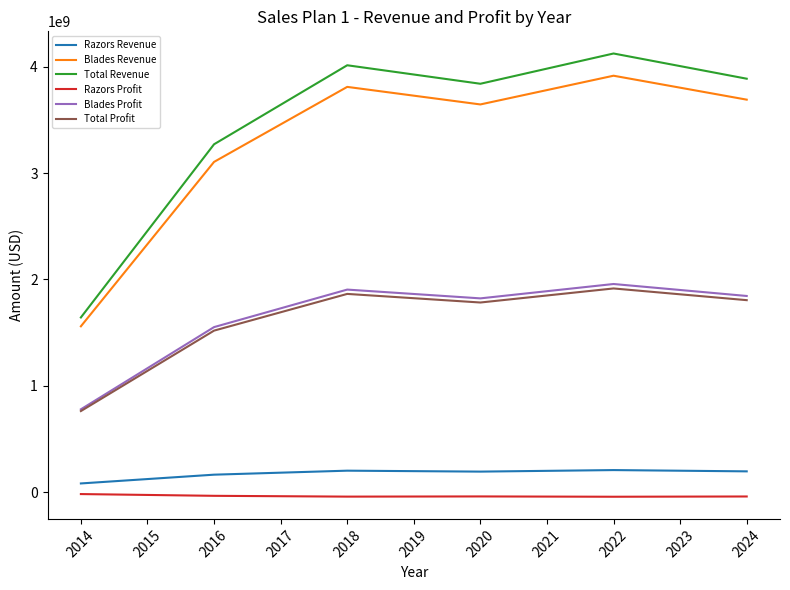

Is it true that Blades Revenue equals 4256346102 at 2016?

False